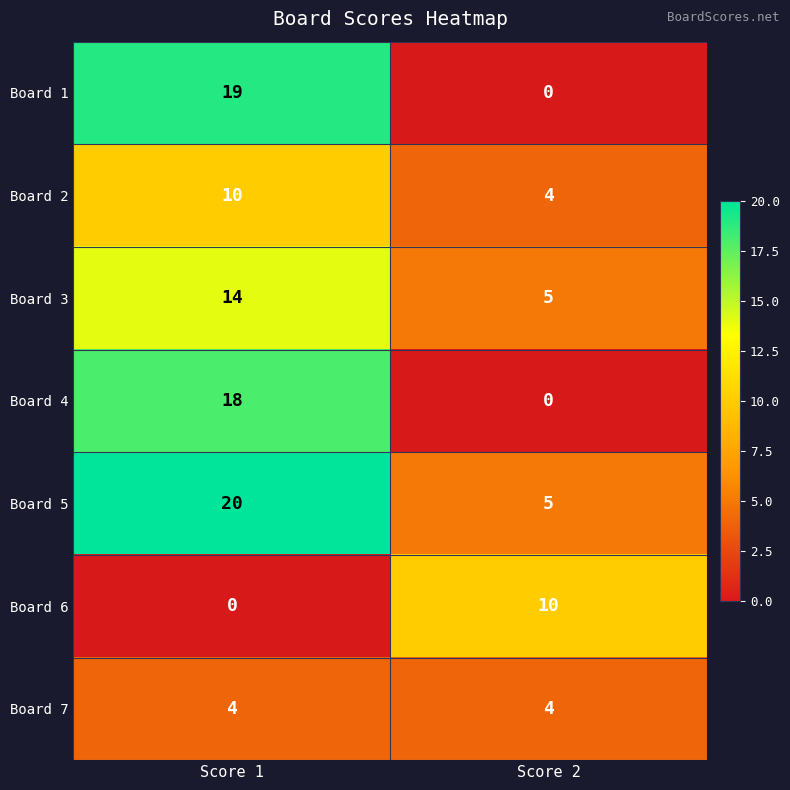

Reading left to right, list all the values displayed in this chart.

Board 1: Score 1=19	Score 2=0
Board 2: Score 1=10	Score 2=4
Board 3: Score 1=14	Score 2=5
Board 4: Score 1=18	Score 2=0
Board 5: Score 1=20	Score 2=5
Board 6: Score 1=0	Score 2=10
Board 7: Score 1=4	Score 2=4